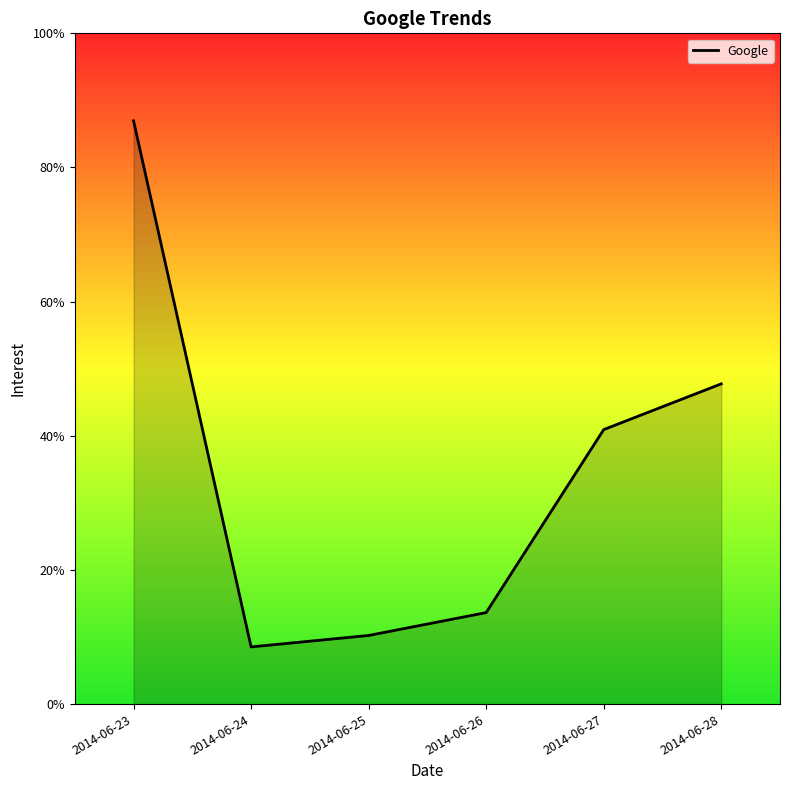

Does the chart display data point markers on the line(s)?

No